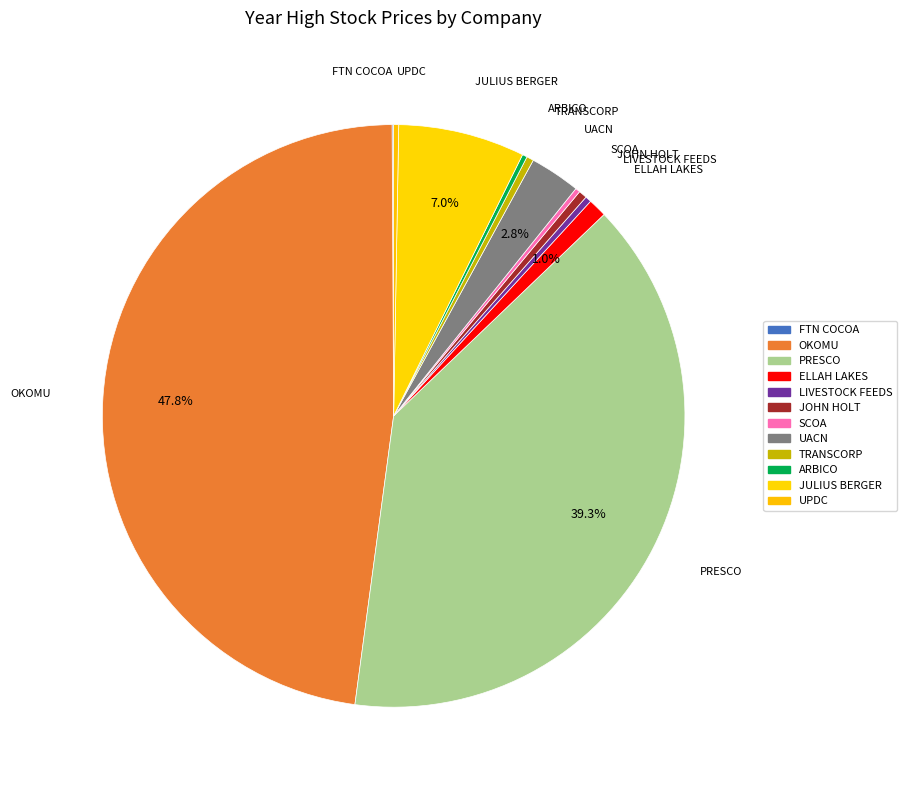

To the nearest percent, what is the combined percentage of SCOA and PRESCO?

40%